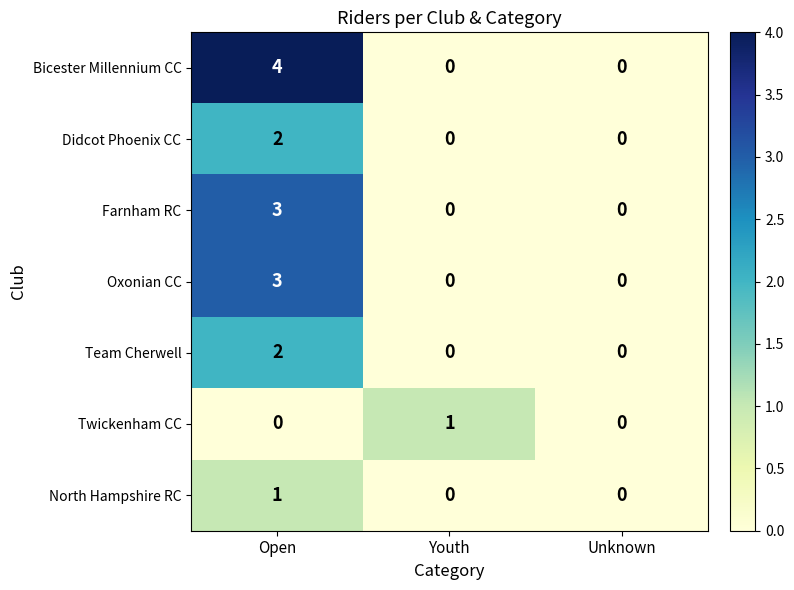

What is the sum of the Farnham RC values at Open and Youth?

3